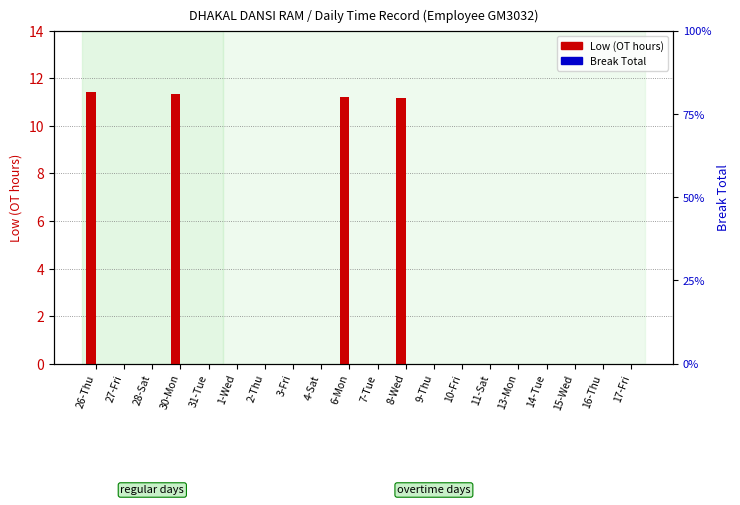

Count the number of data series in this chart.

2